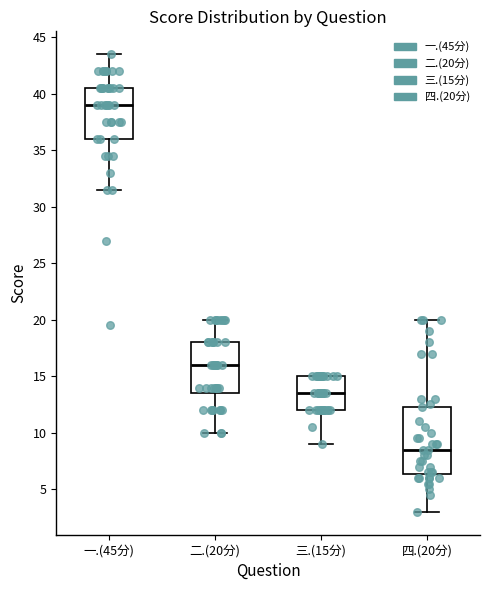

Which box's median line is the highest?

一.(45分)